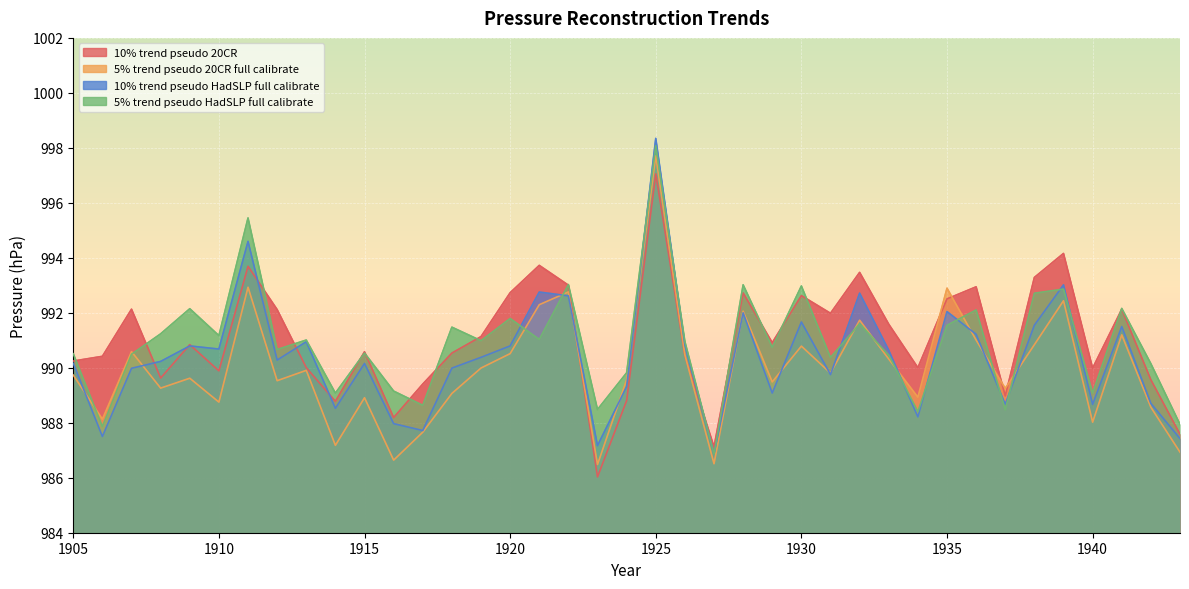

How many times do 5% trend pseudo HadSLP full calibrate and 10% trend pseudo HadSLP full calibrate cross each other?

14